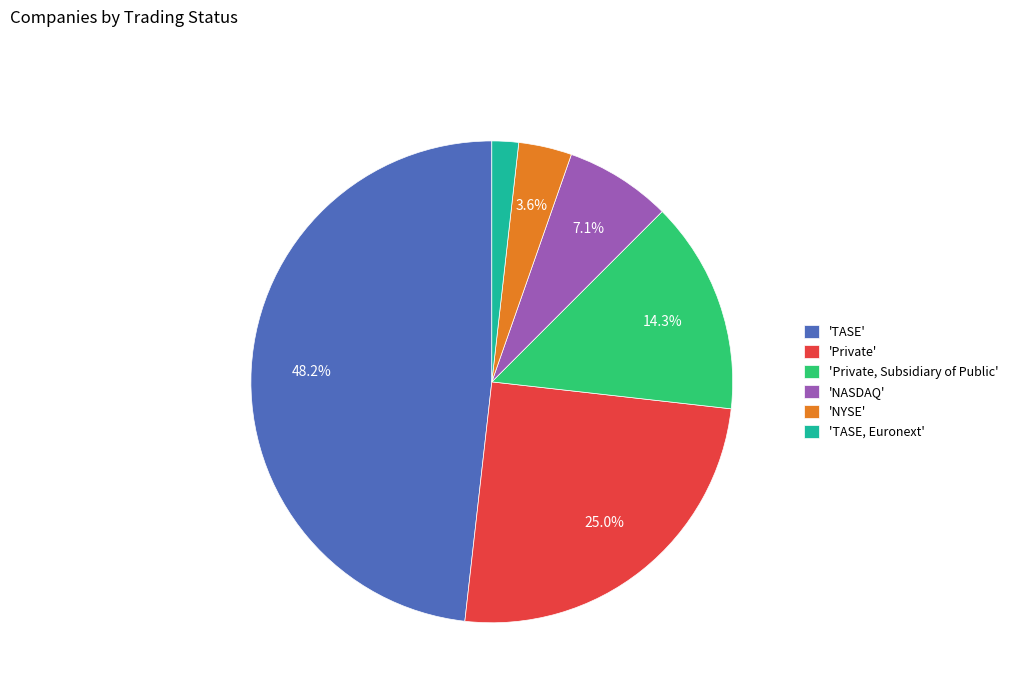

How many slices are in this pie chart?

6